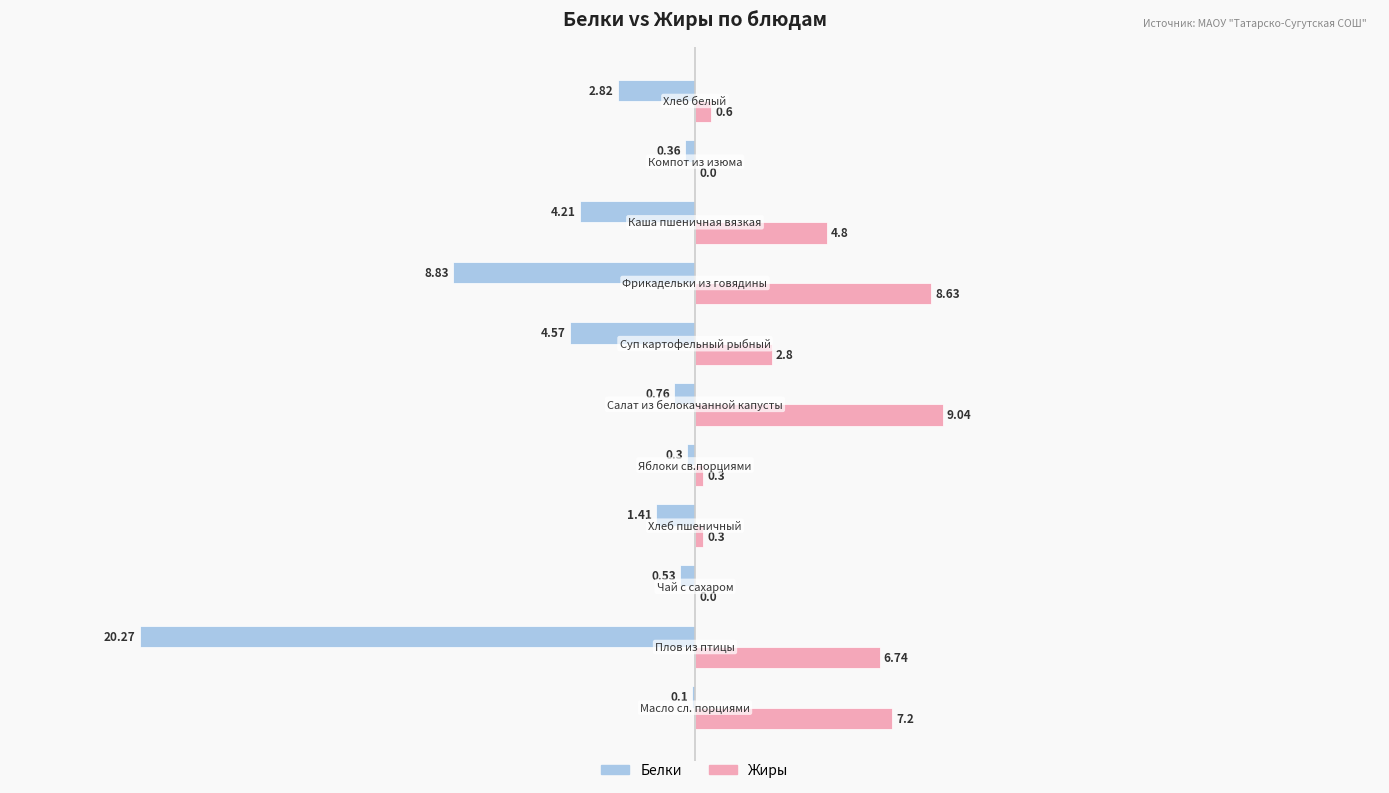

What is the sum of all Жиры values?

40.4